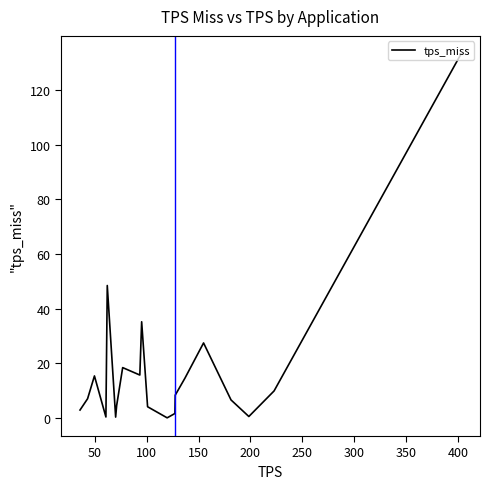

Is this an area chart (filled region under the line)?

No